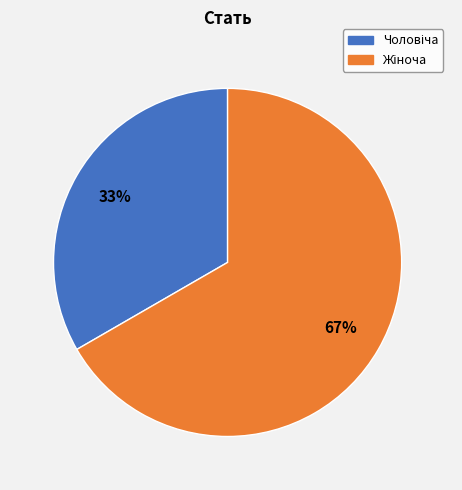

To the nearest percent, what is the average slice percentage?

50%